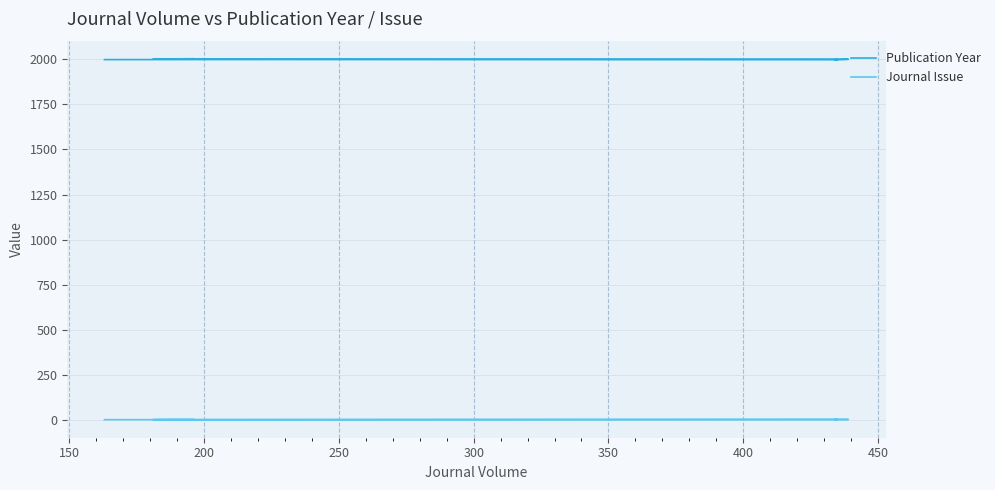

True or false: Publication Year and Journal Issue intersect in this chart.

False